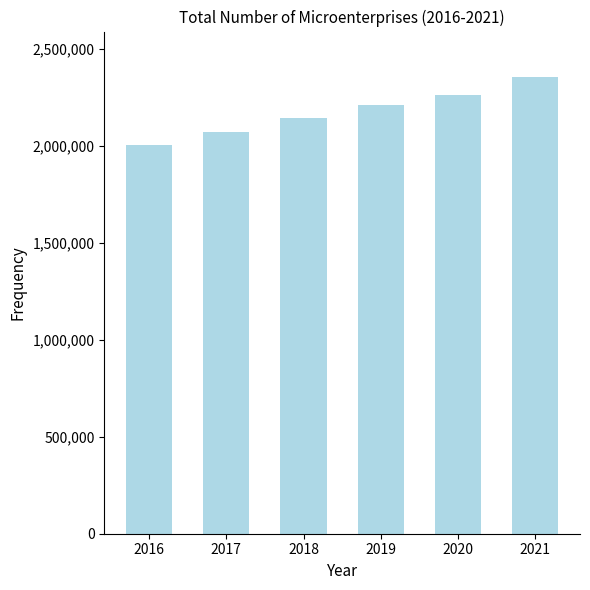

What is the approximate value at 2019, to the nearest 50?

2213950